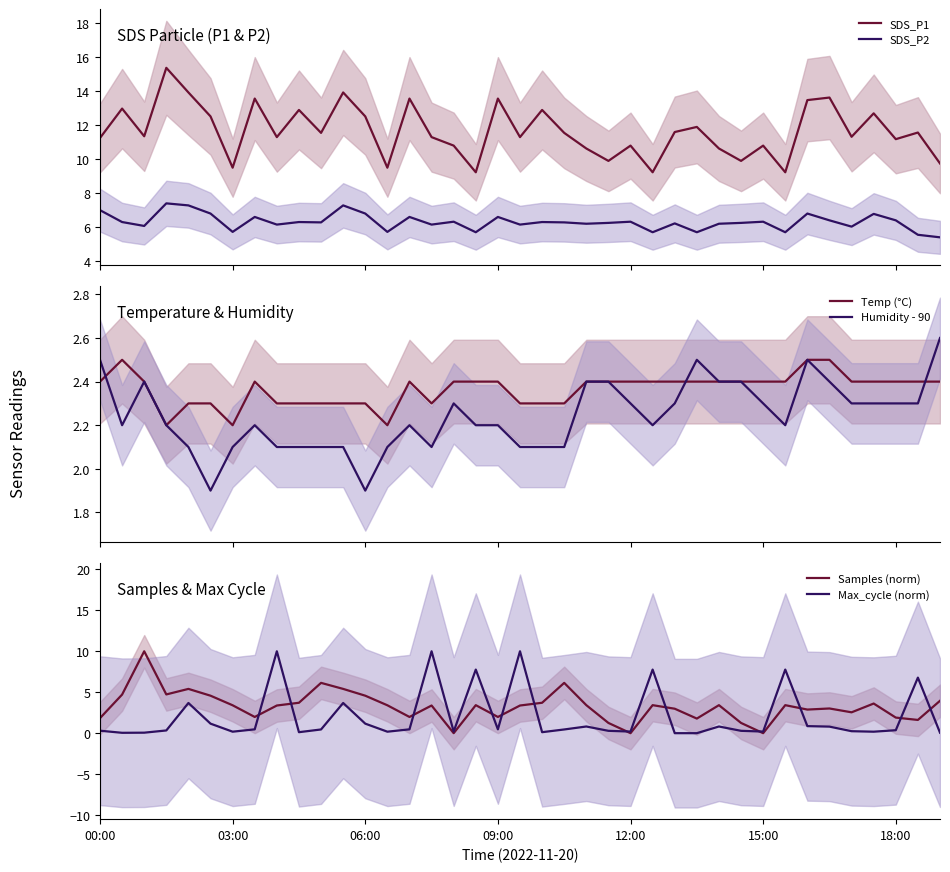

What is the spread (max minus min) of values at 32?

12.6